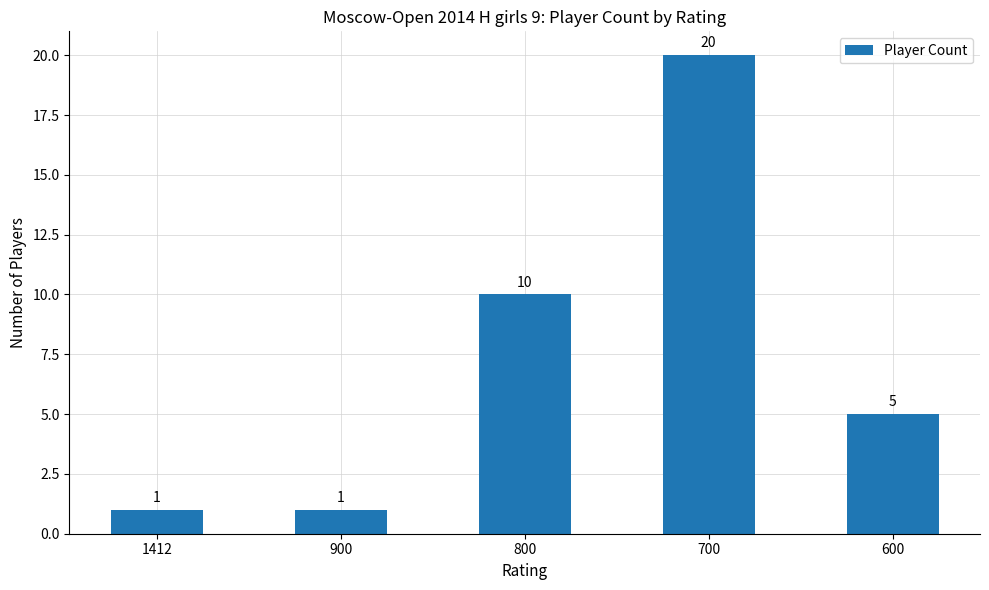

What value does the data have at 800, to the nearest 10?

10